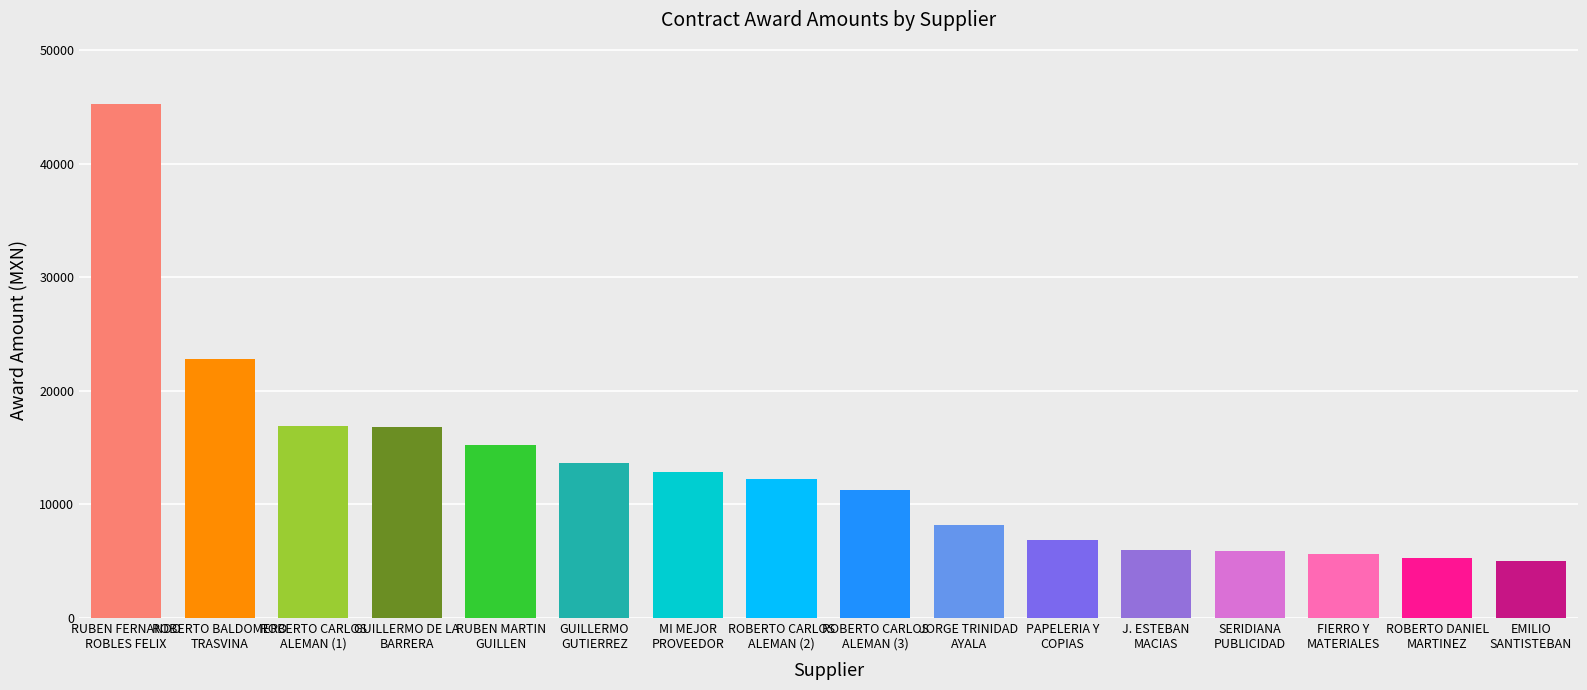

What is the label of the 2nd bar from the left?

ROBERTO BALDOMERO
TRASVINA